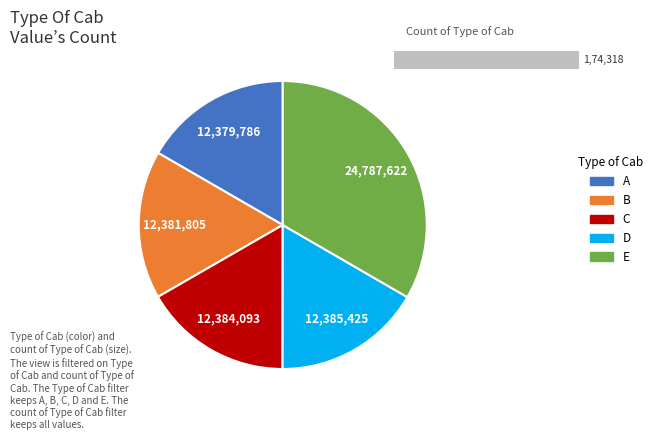

Is 04:41 the majority of the pie?

No